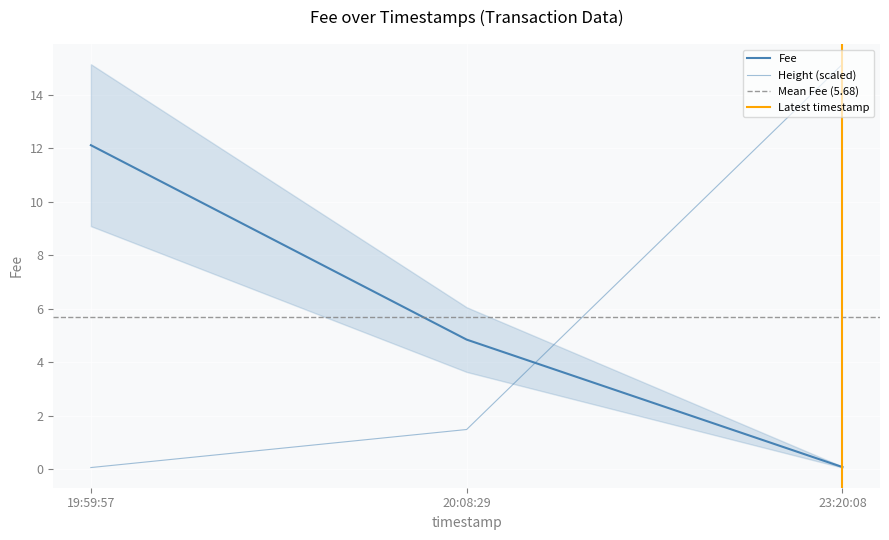

How many lines are shown in the chart?

2